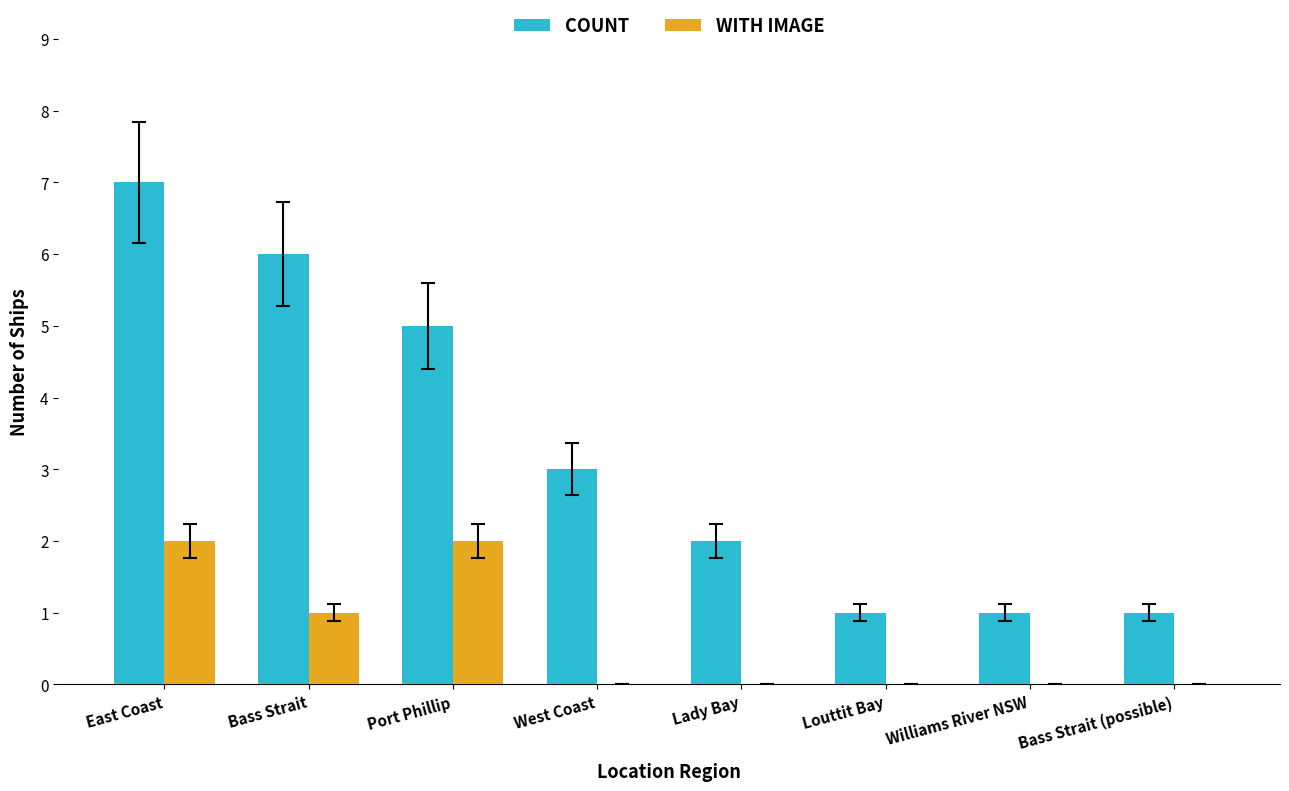

What is the maximum value shown in the chart?

7